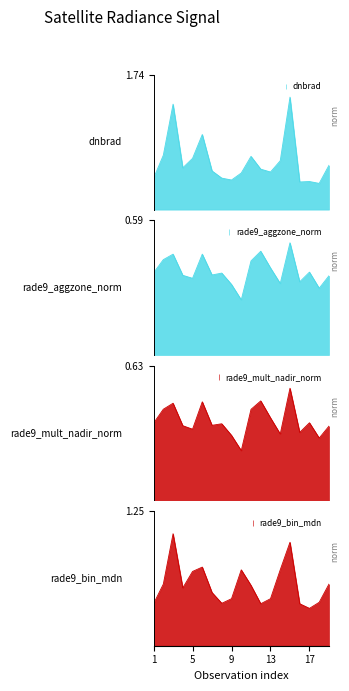

Does the chart display data point markers on the line(s)?

No